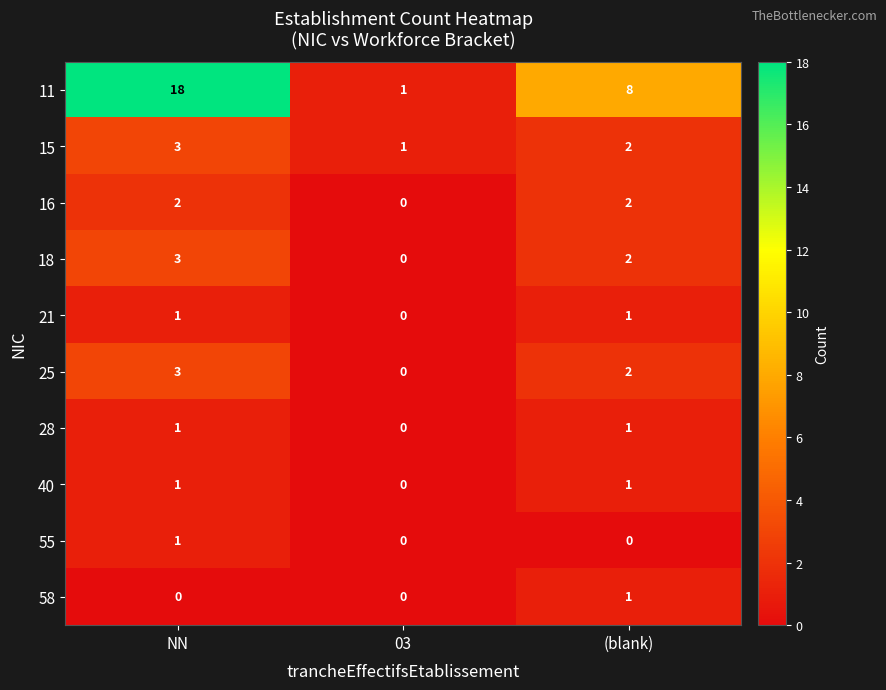

Reading right to left, transcribe all the data shown in this chart.

11: 8	1	18
15: 2	1	3
16: 2	0	2
18: 2	0	3
21: 1	0	1
25: 2	0	3
28: 1	0	1
40: 1	0	1
55: 0	0	1
58: 1	0	0